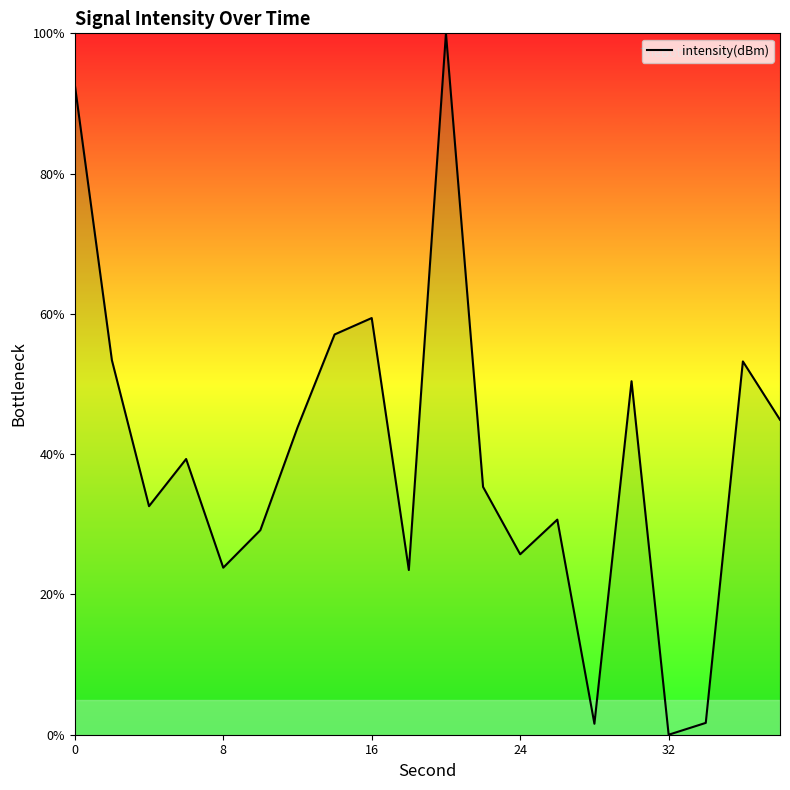

What is the greatest value displayed?

100.0